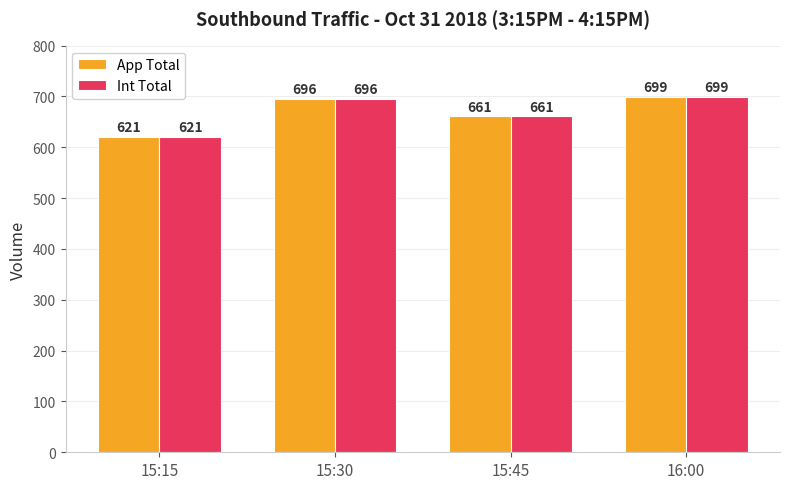

What is the average value of the App Total series?

669